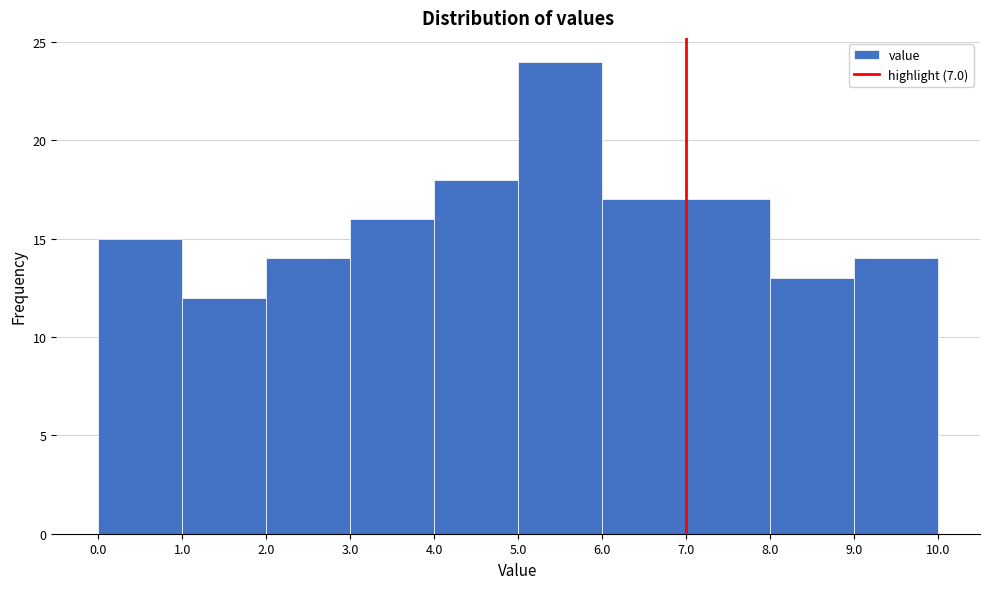

Over which range of the x-axis is the bar tallest?

5.0 to 6.0